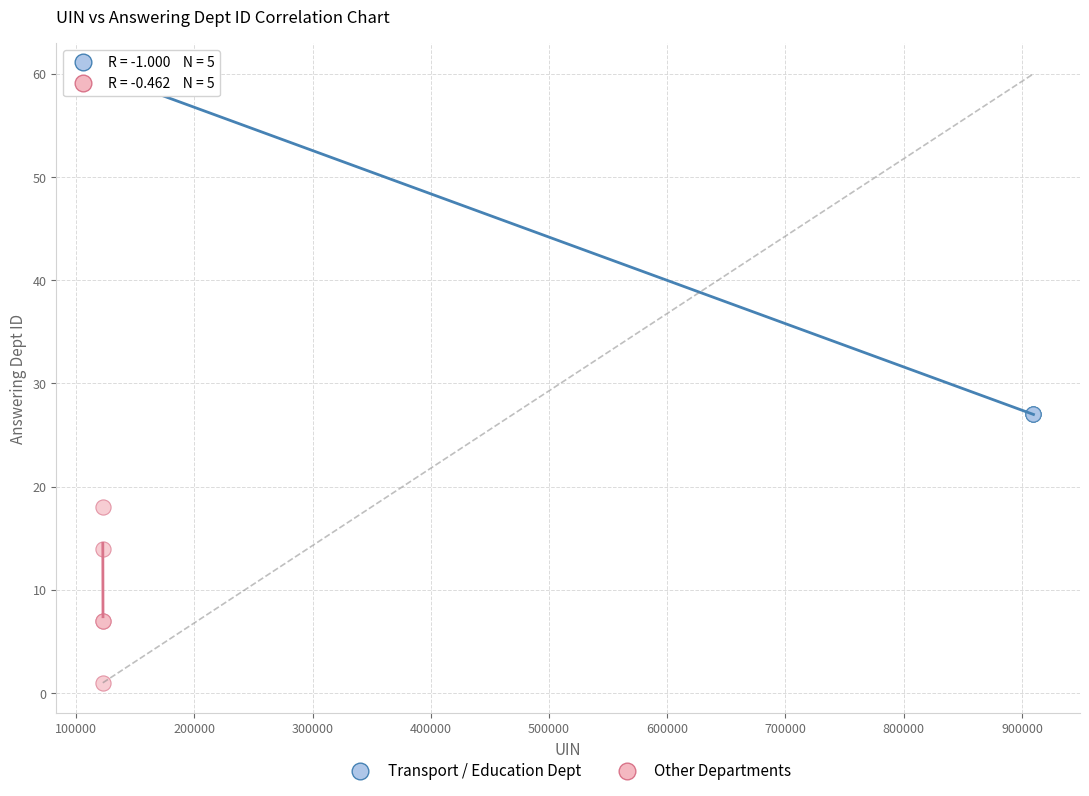

Which series reaches the minimum Y coordinate?

Other Departments